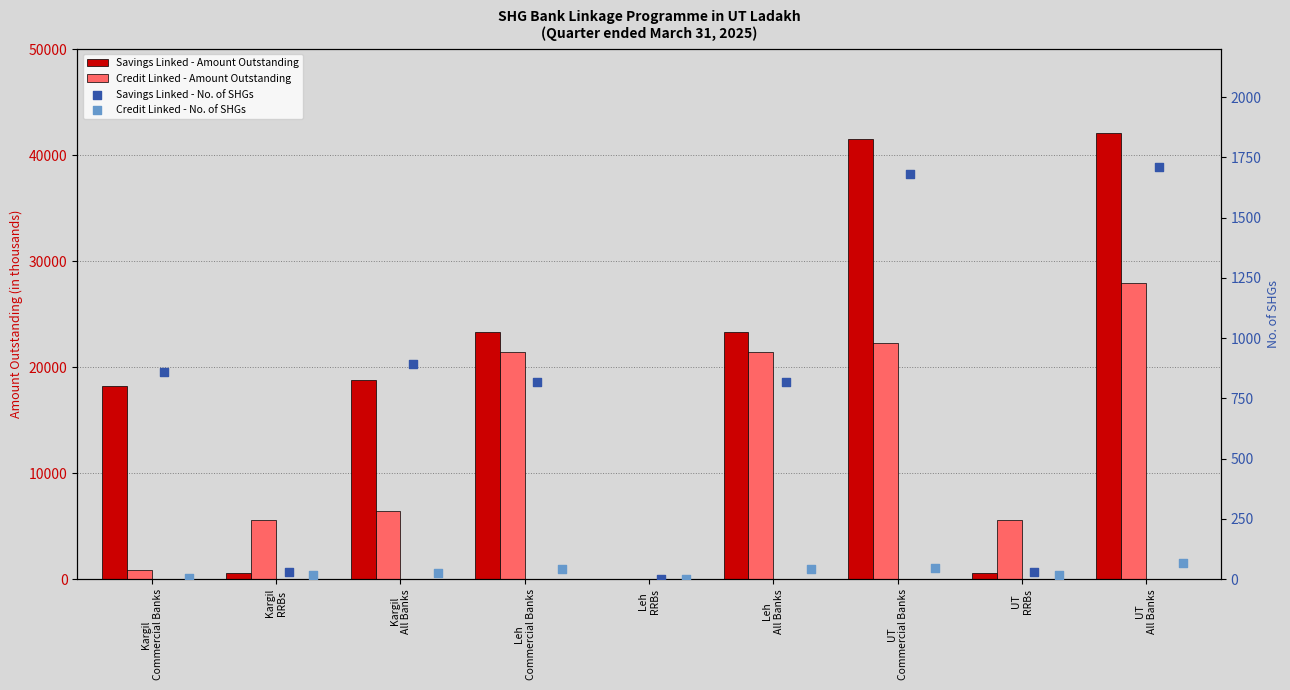

Is the value of Savings Linked - Amount Outstanding at UT
RRBs greater than the value of Credit Linked - No. of SHGs at Kargil
RRBs?

Yes